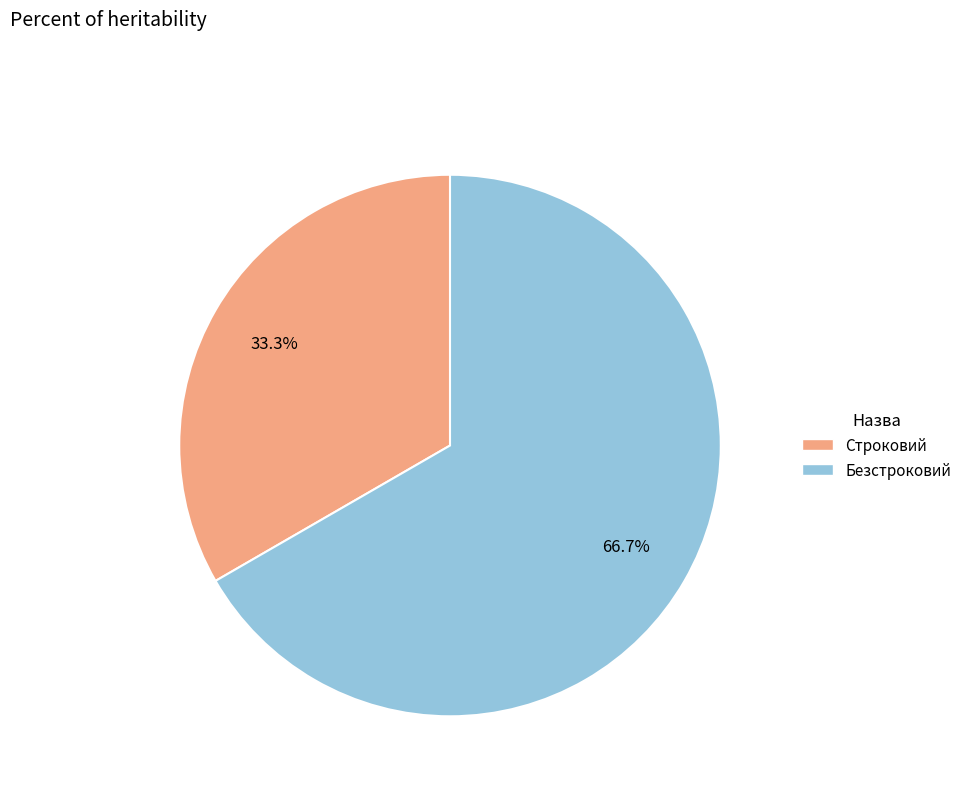

Count the number of slices in the pie.

2